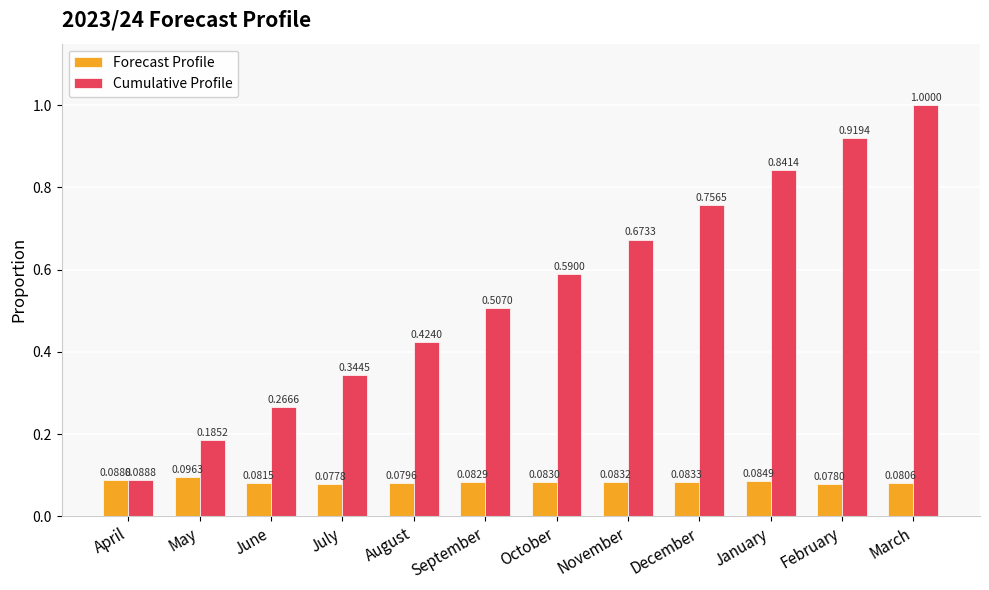

Which category has the highest value across all series?

March